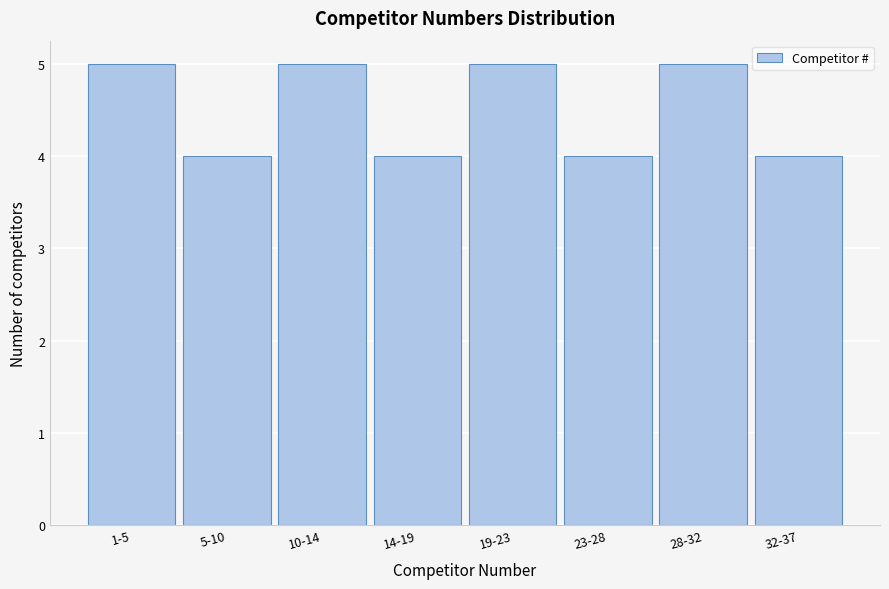

Reading right to left, what are all the values shown in this chart?

32-37=4	28-32=5	23-28=4	19-23=5	14-19=4	10-14=5	5-10=4	1-5=5